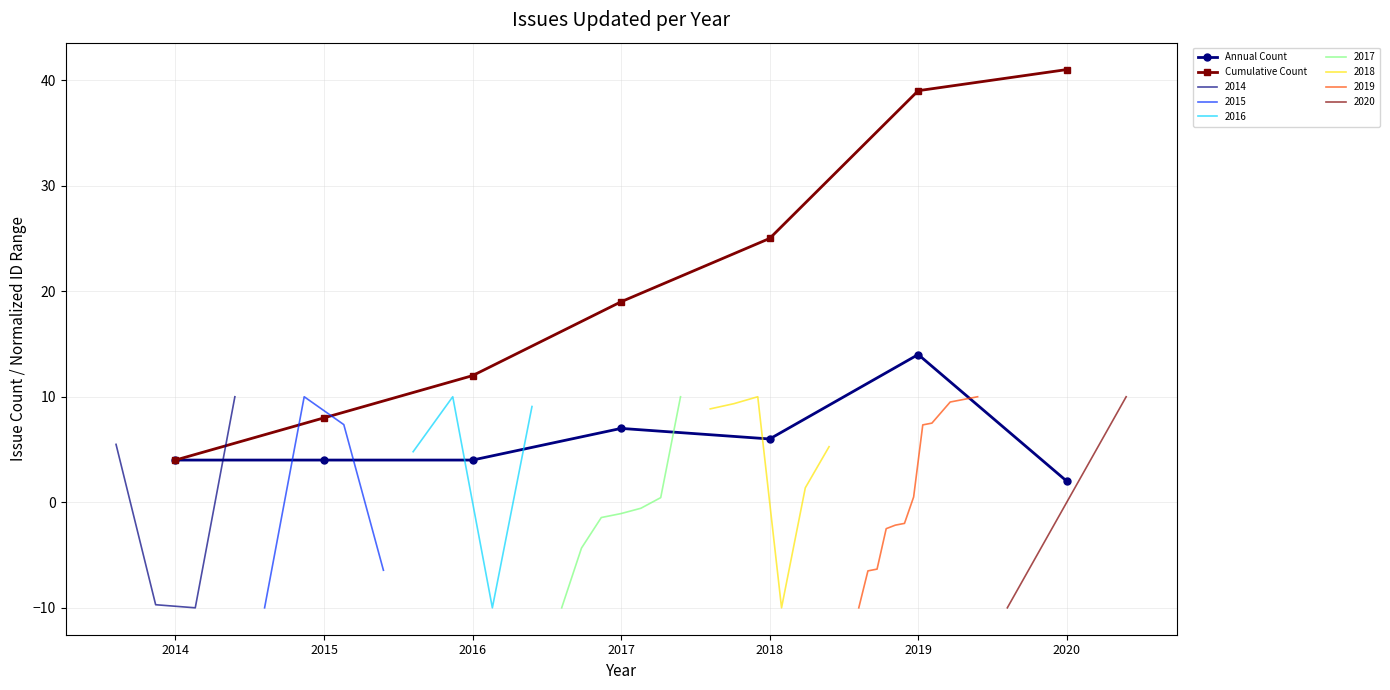

True or false: Cumulative Count and Annual Count intersect in this chart.

False